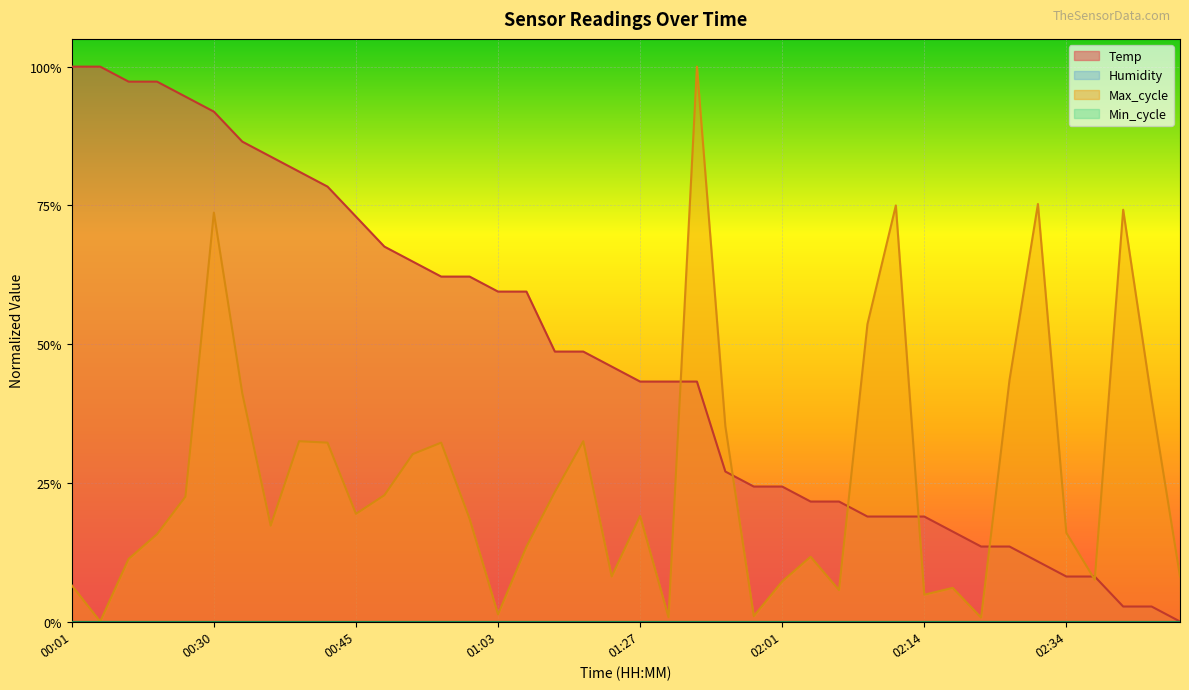

At how many categories does at least one series exceed 0?

40